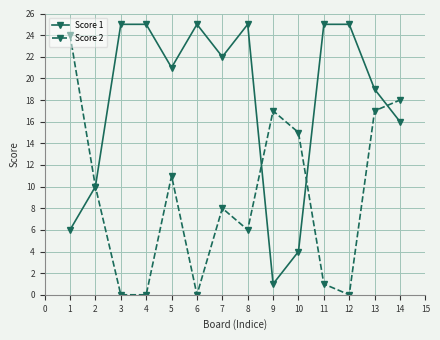

Reading left to right, what are all the values shown in this chart?

Score 1: 6	10	25	25	21	25	22	25	1	4	25	25	19	16
Score 2: 24	10	0	0	11	0	8	6	17	15	1	0	17	18